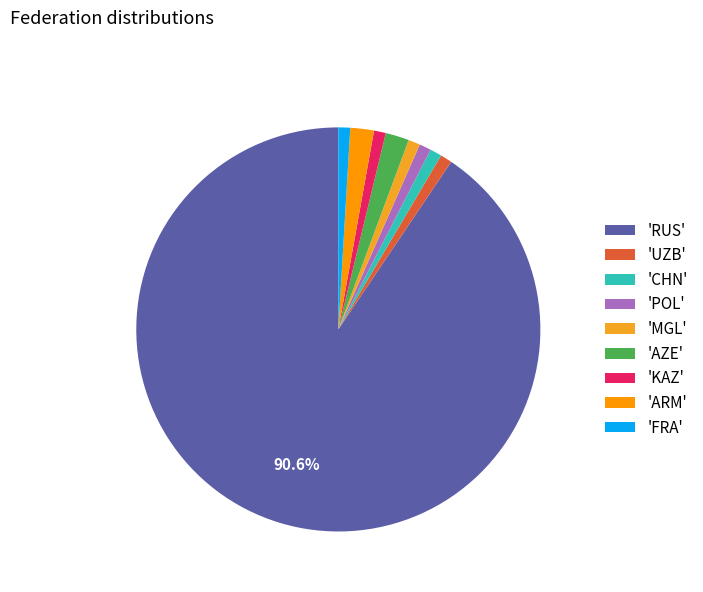

How many slices are in this pie chart?

9